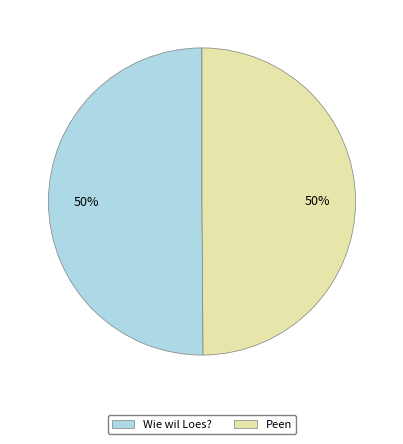

What is the ratio of the value at Peen to the value at Wie wil Loes??

1.0